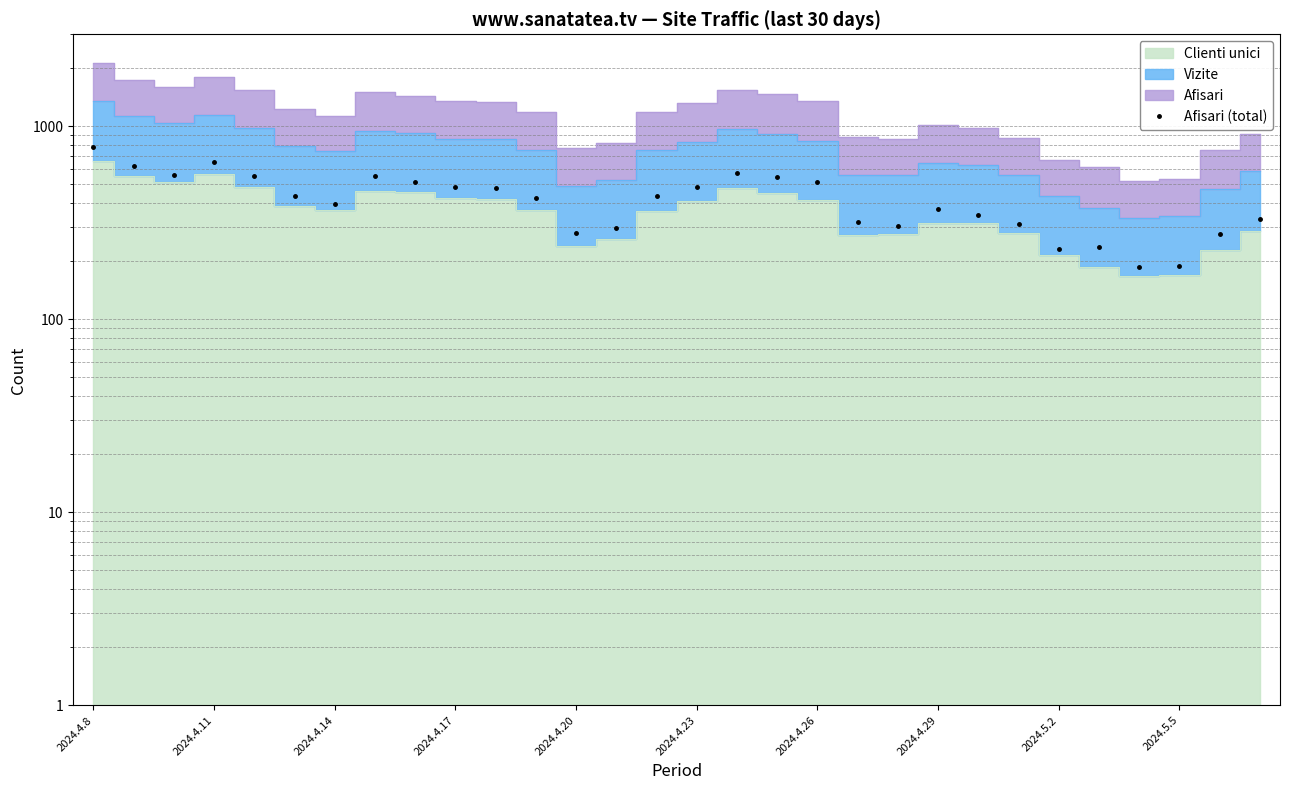

Where is the data nearest to the value 484?

2024.4.17